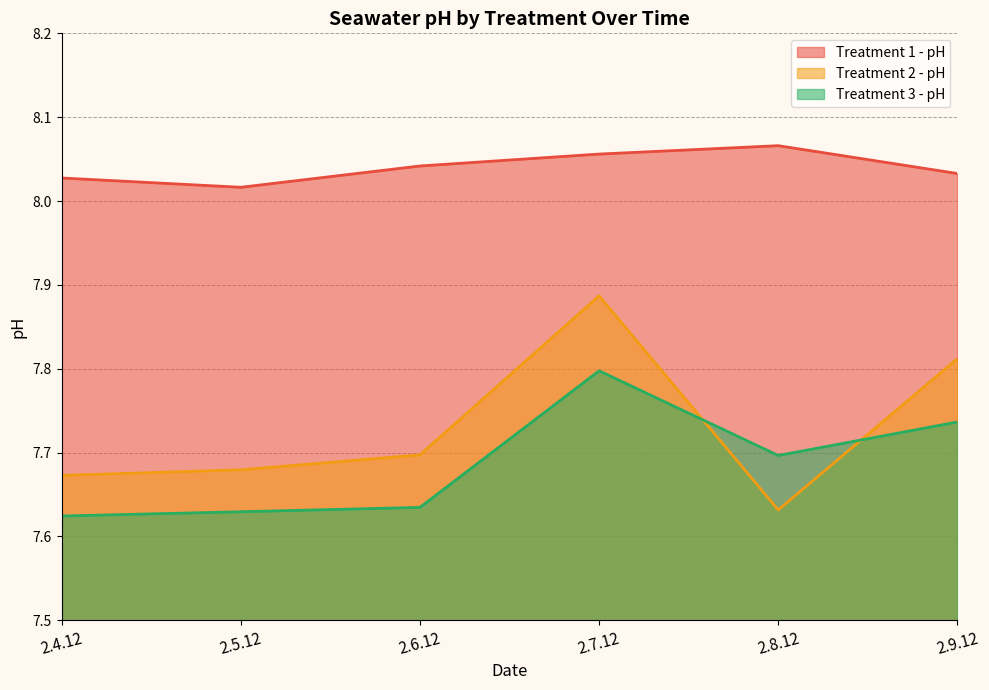

True or false: Treatment 1 - pH and Treatment 2 - pH intersect in this chart.

False